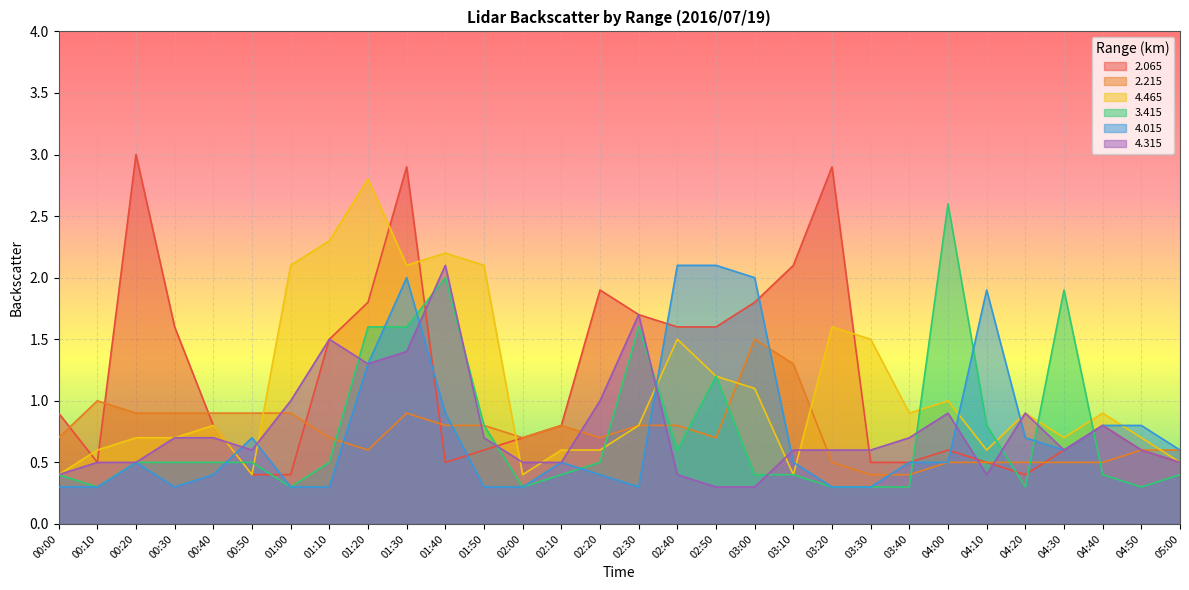

At which label does   4.315 reach its minimum?

02:50